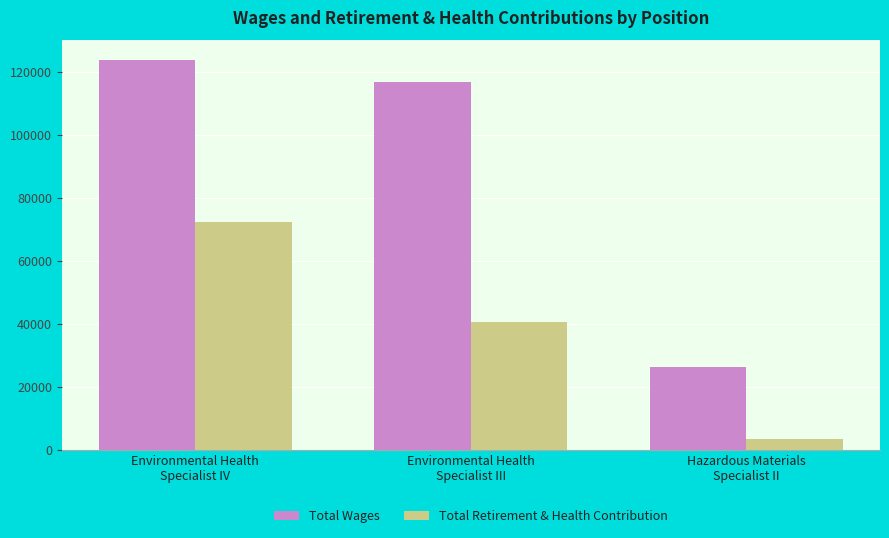

At Environmental Health
Specialist IV, list the series in order from largest to smallest.

Total Wages, Total Retirement & Health Contribution